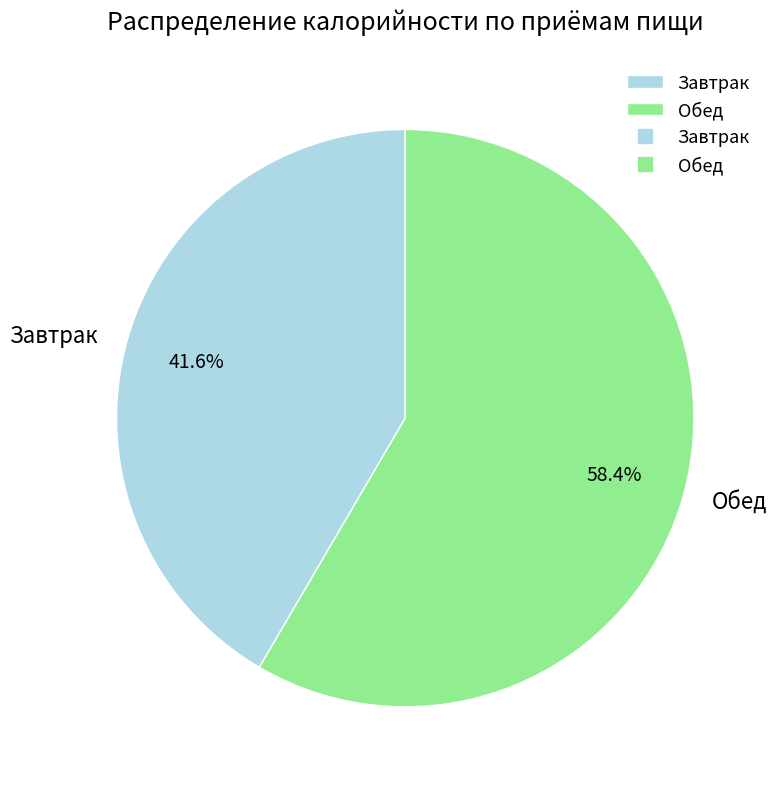

Is it true that Обед is 58% of the pie?

True